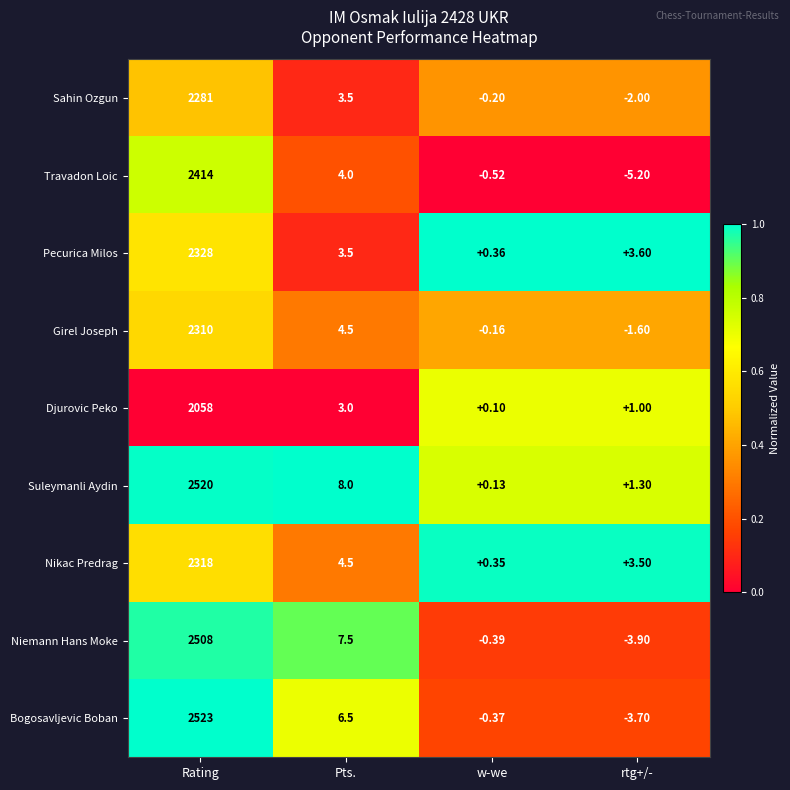

What is the greatest value displayed?

2523.0